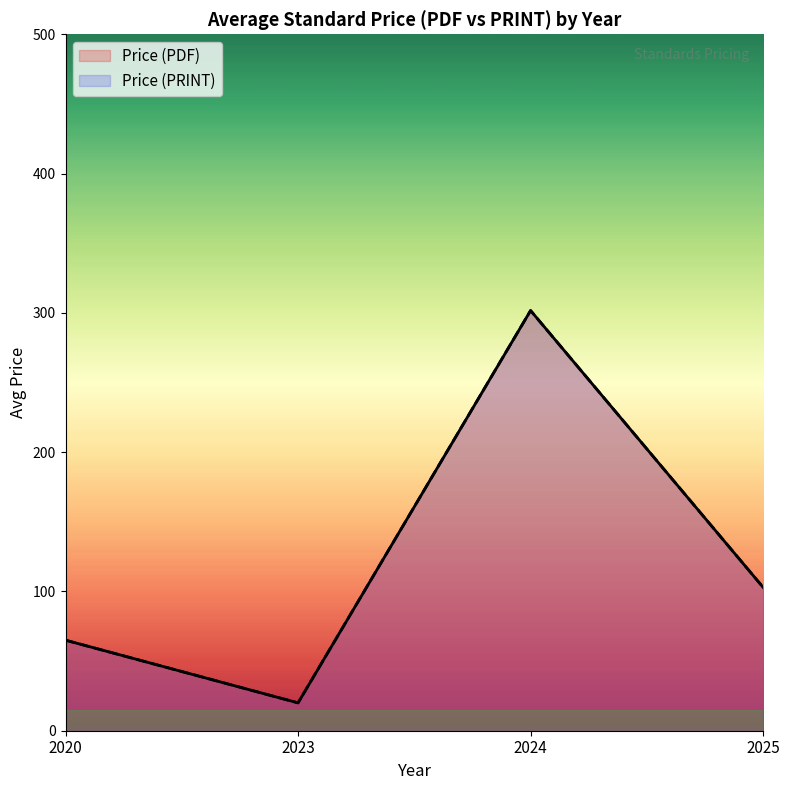

How many lines are shown in the chart?

2